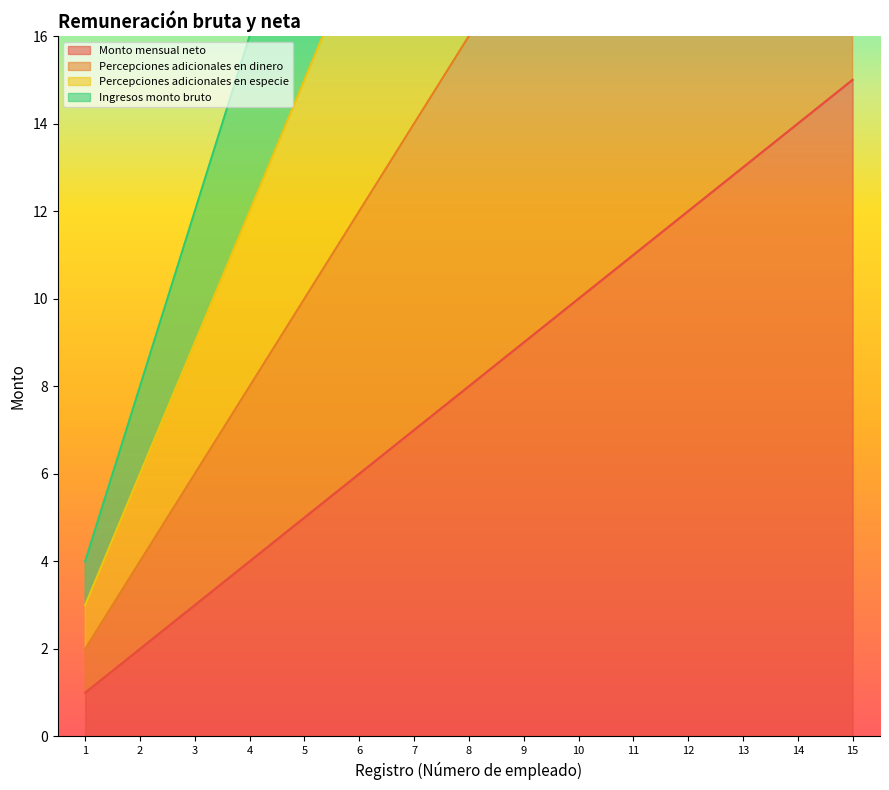

What is the difference between the second highest and minimum values in the Ingresos monto bruto series?

52